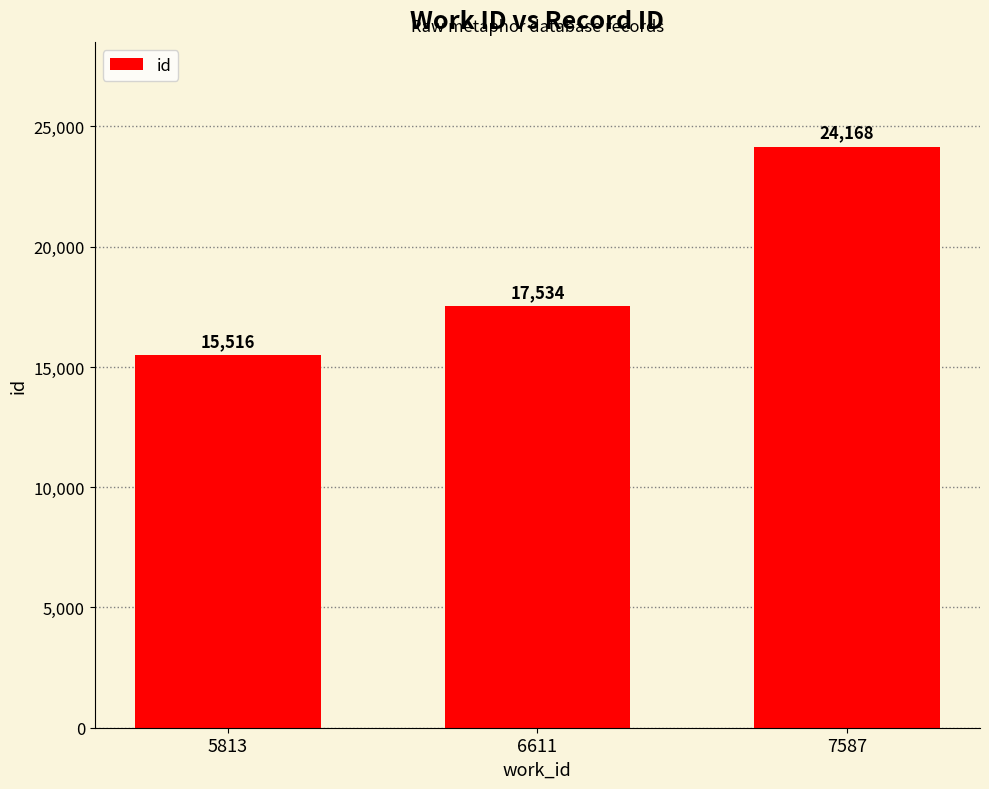

Reading left to right, what are all the values shown in this chart?

5813=15516	6611=17534	7587=24168